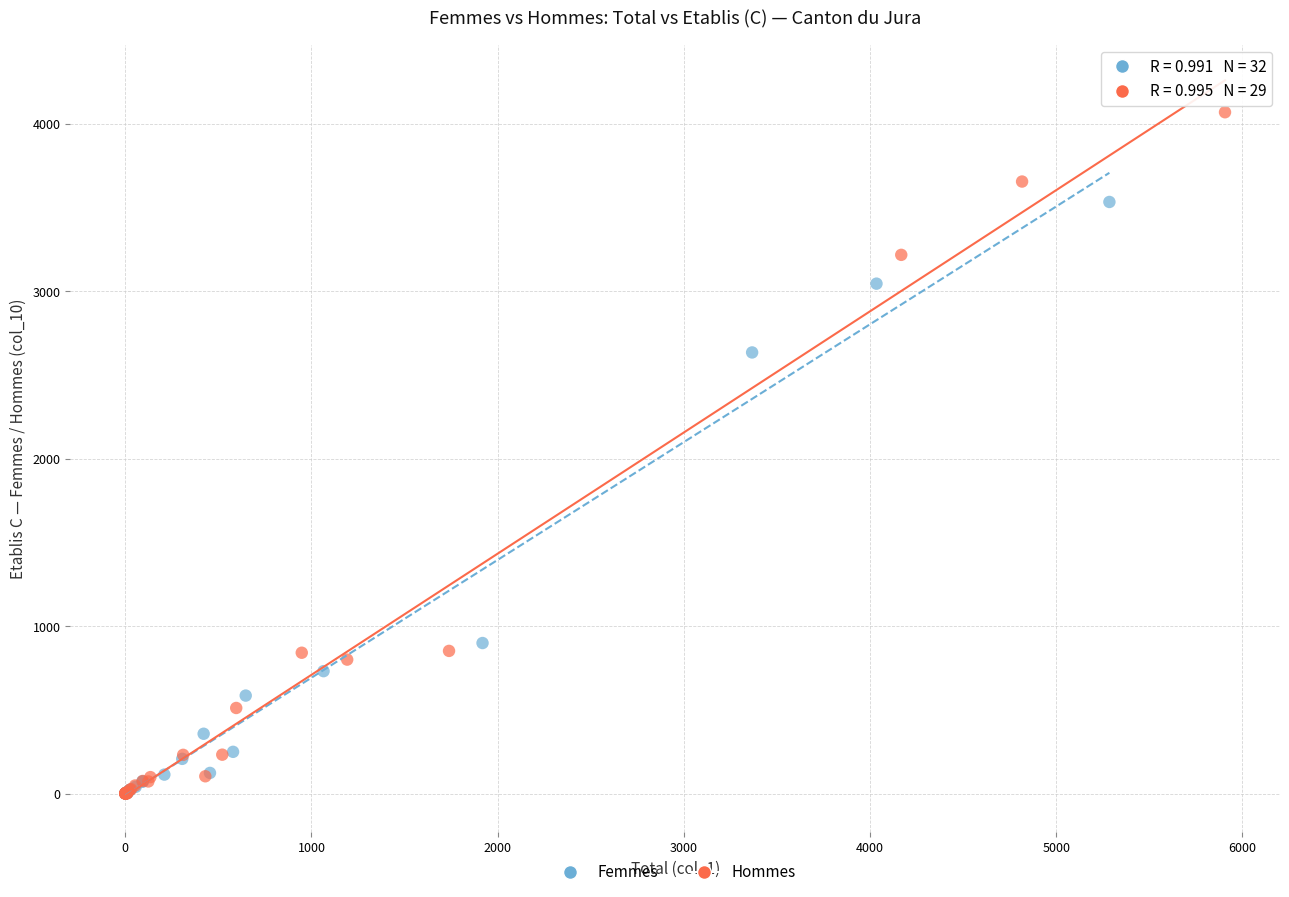

Which series has the largest Y range (max minus min)?

Hommes